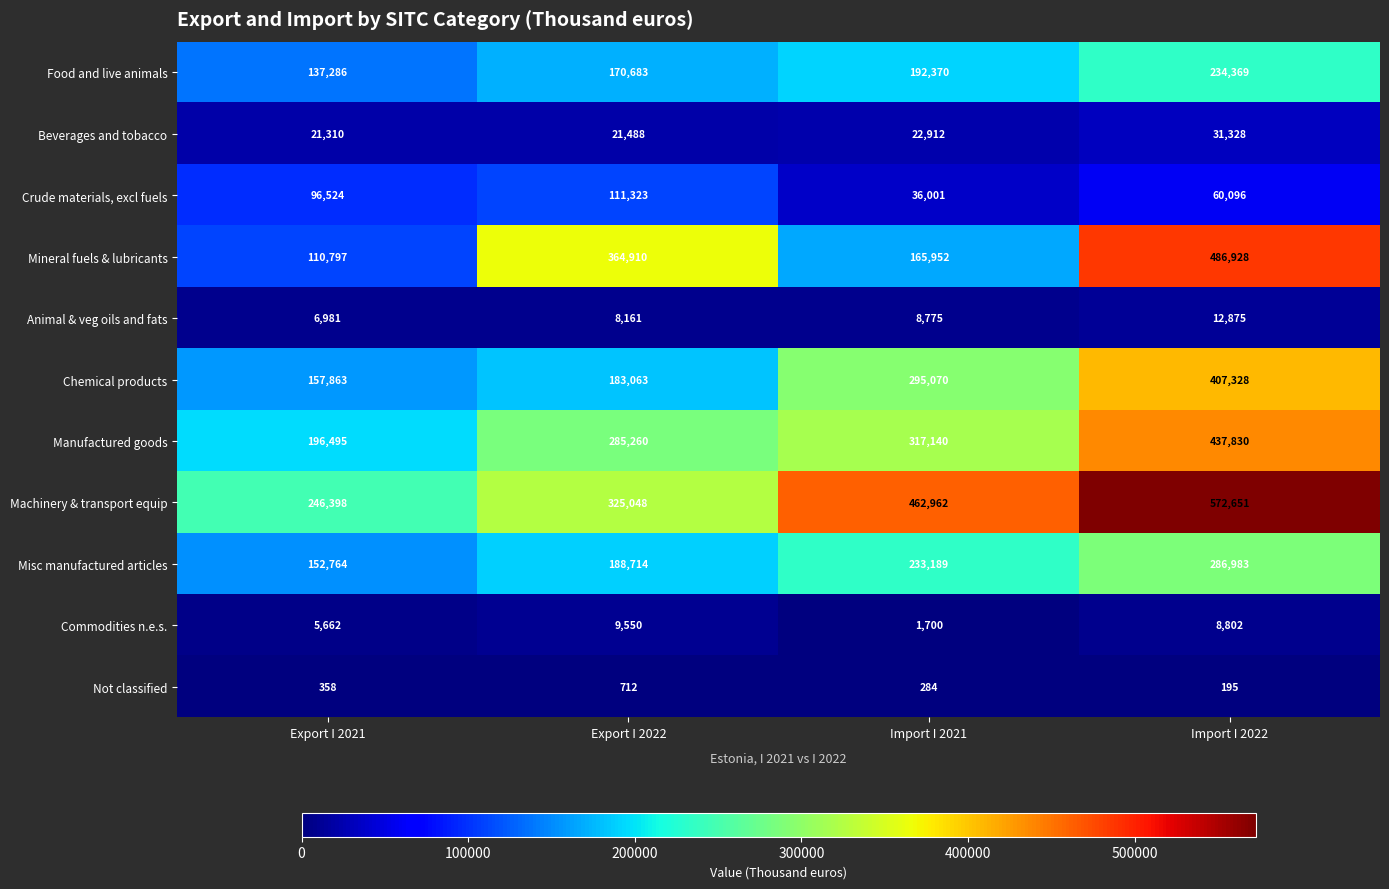

The Mineral fuels & lubricants series shows 165952 at Import I 2021. True or false?

True